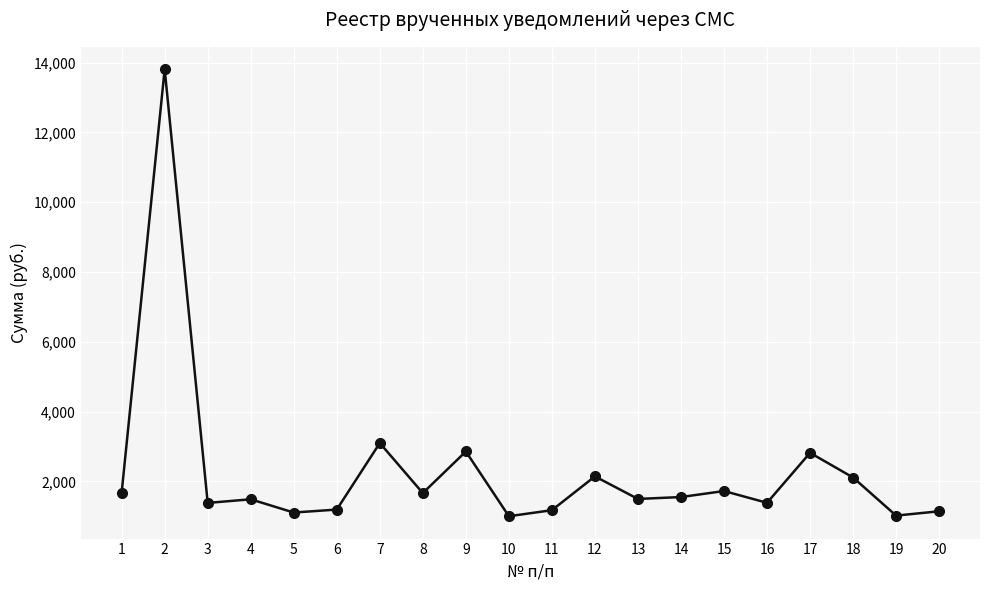

True or false: the data shows 13809.1 at 2.

True